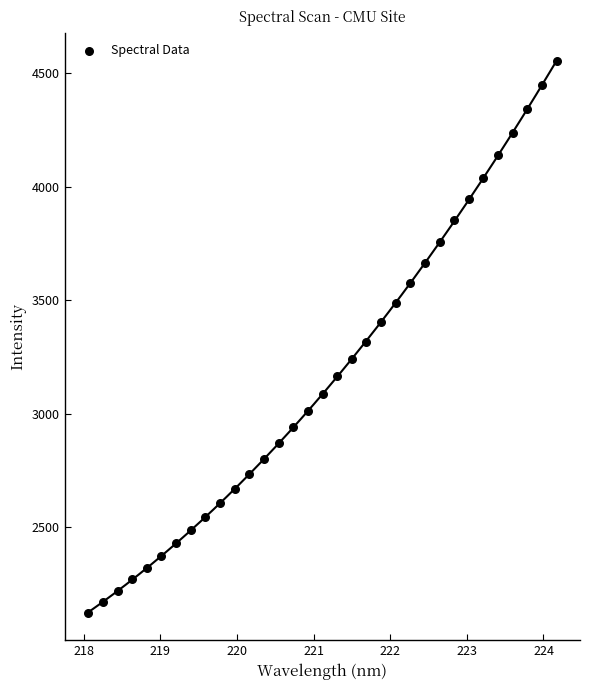

What is the range of Y values (max minus min)?

2428.3